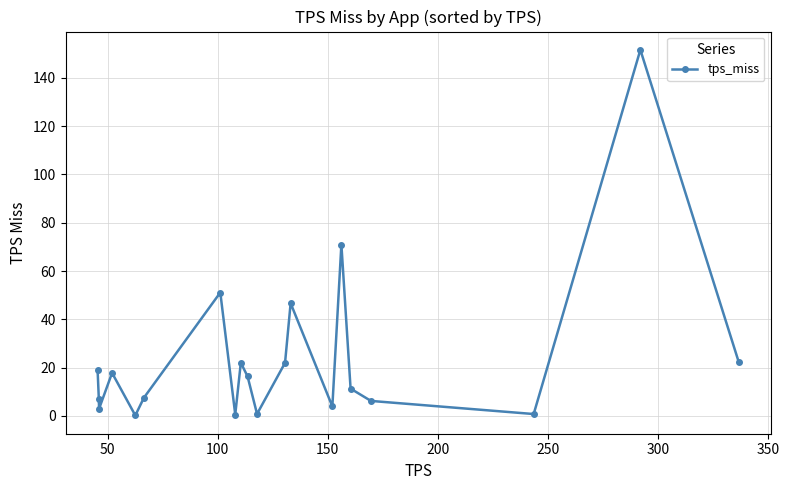

What is the value of the 15th point from the left?

71.0